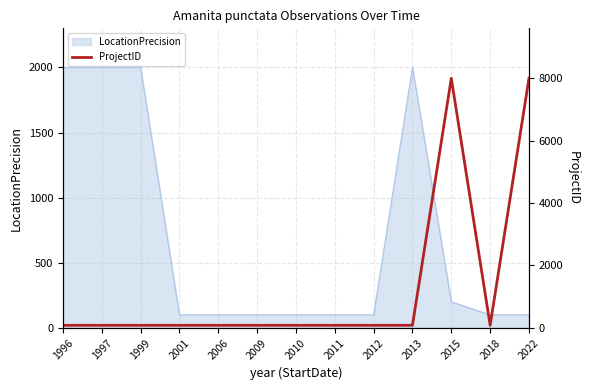

The value at 2001 is 39. True or false?

False